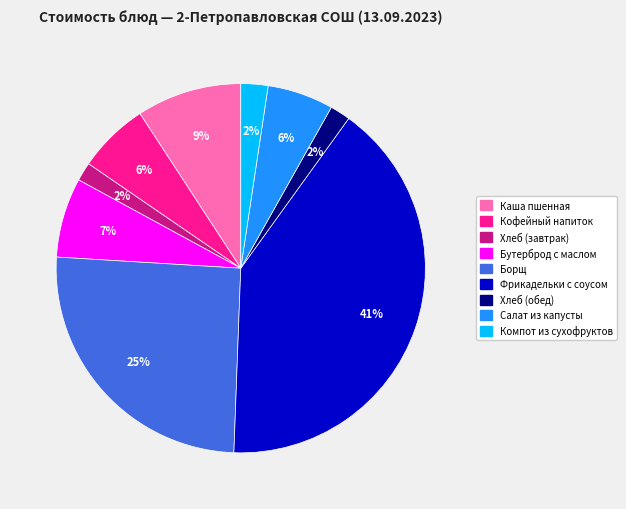

Which slice is the largest?

Фрикадельки с соусом